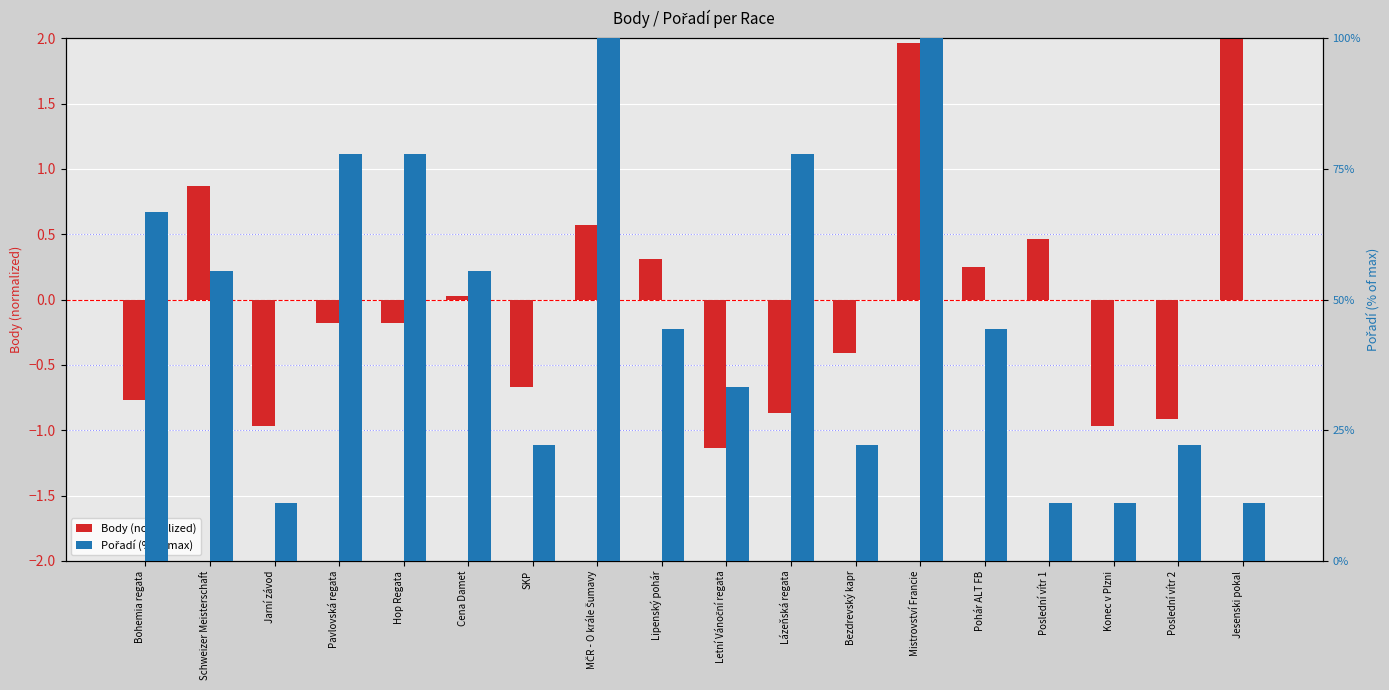

Is it true that Pořadí (% of max) equals 54.3 at Mistrovství Francie?

False